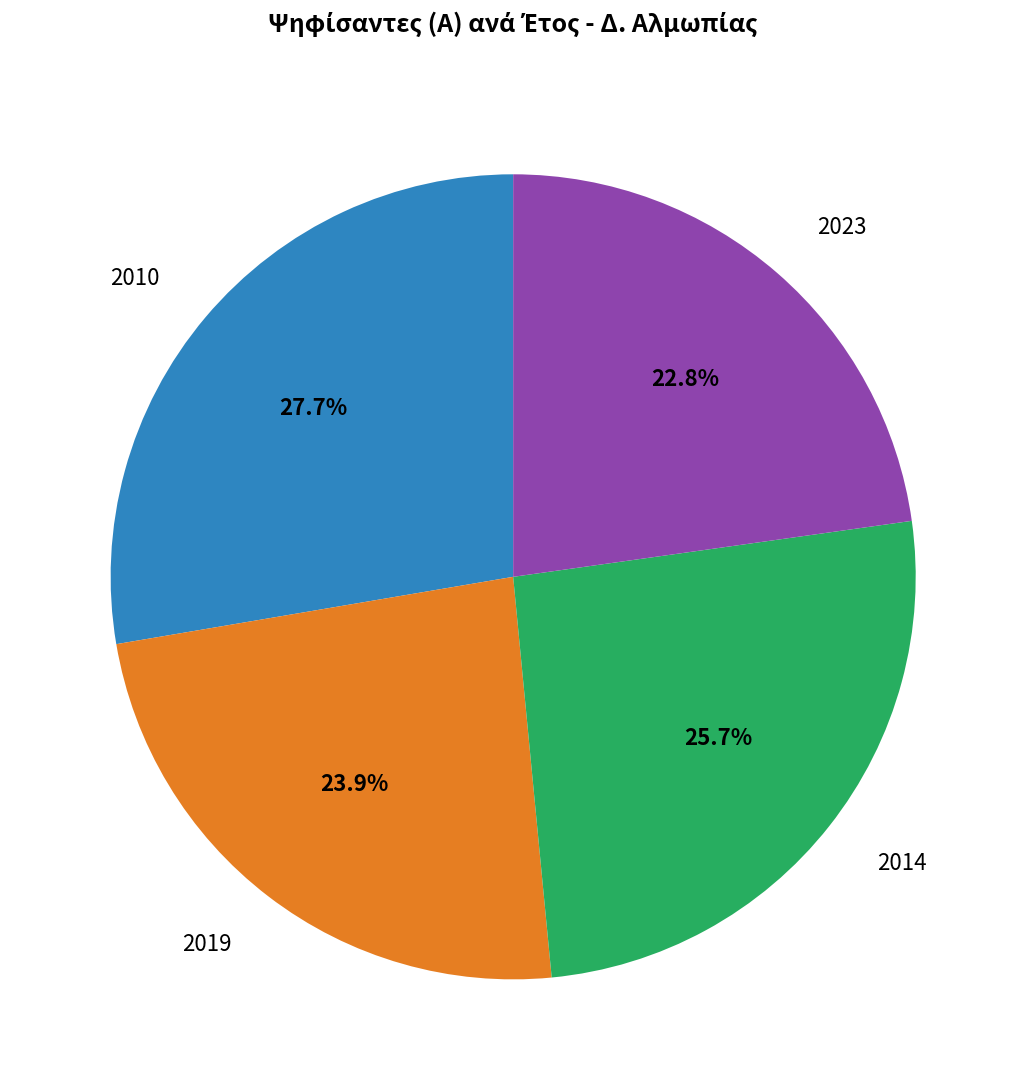

Is there any slice that represents more than half of the pie?

No